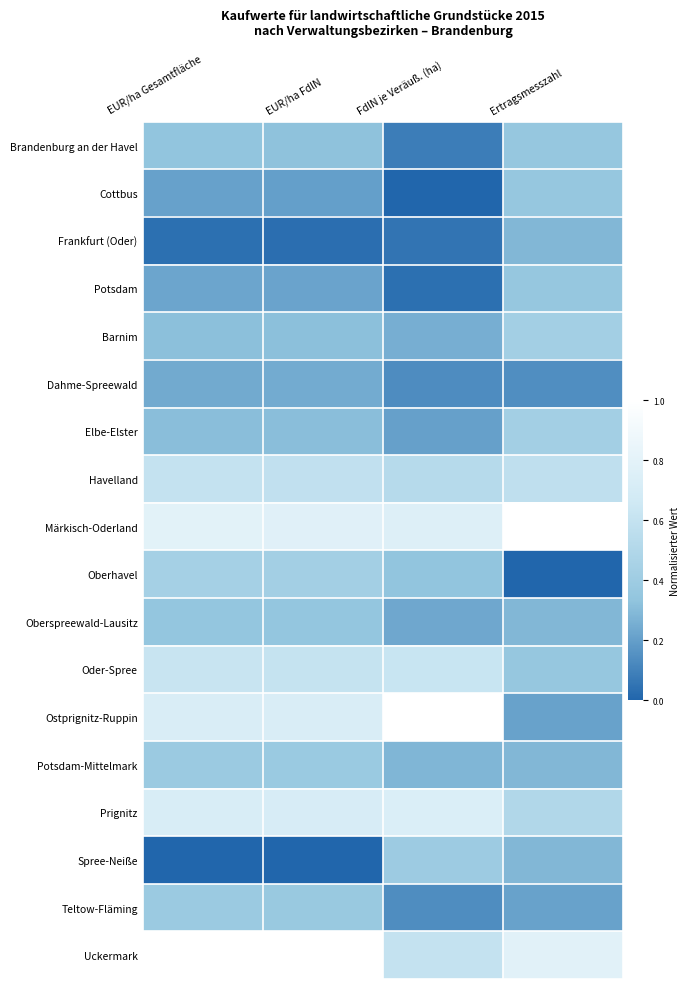

Rank the series by their maximum value, from lowest to highest.

Dahme-Spreewald, Frankfurt (Oder), Oberspreewald-Lausitz, Brandenburg an der Havel, Cottbus, Potsdam, Teltow-Fläming, Potsdam-Mittelmark, Spree-Neiße, Barnim, Elbe-Elster, Oberhavel, Havelland, Oder-Spree, Prignitz, Märkisch-Oderland, Ostprignitz-Ruppin, Uckermark